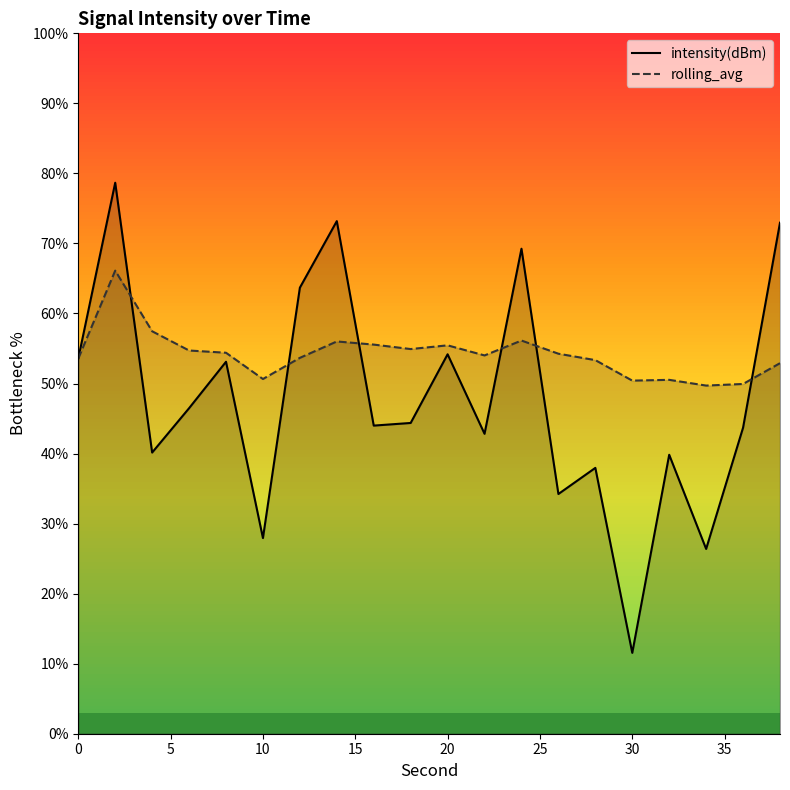

Which series has the largest range (max minus min)?

intensity(dBm)